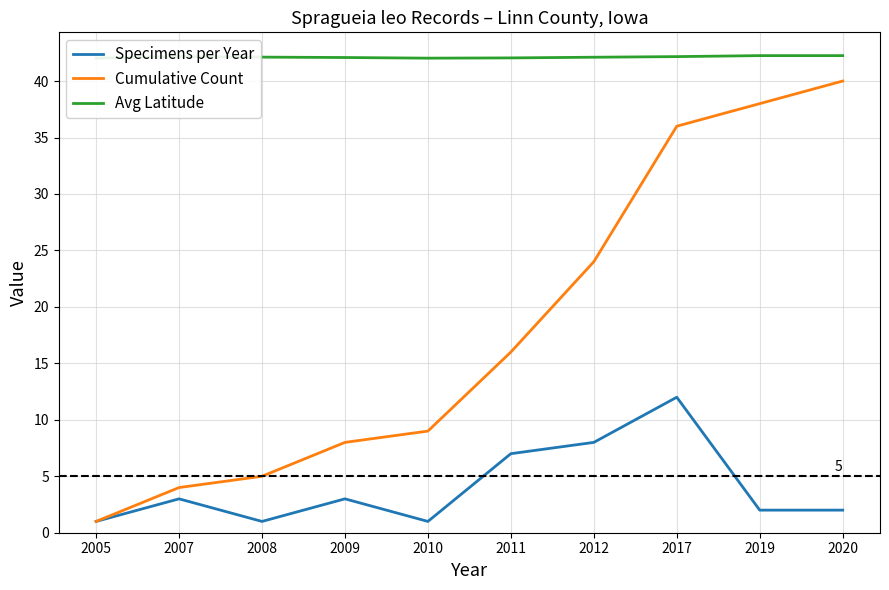

Which series has the largest range (max minus min)?

Cumulative Count